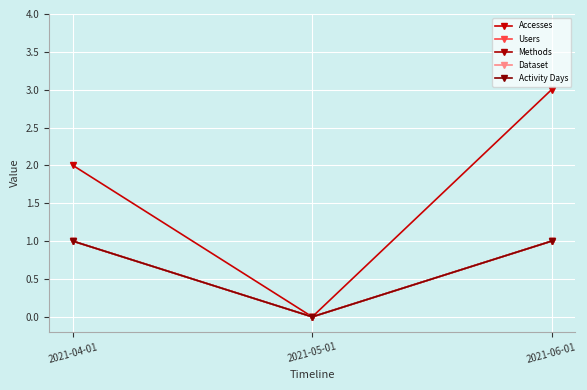

At which label does Dataset reach its minimum?

2021-05-01